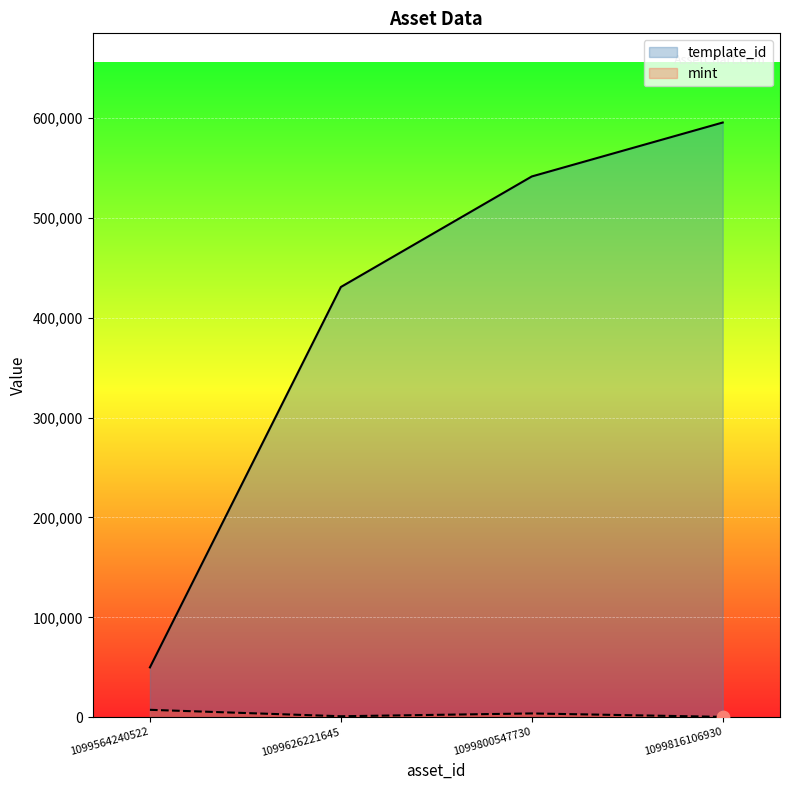

Which series contains the highest Y value?

template_id